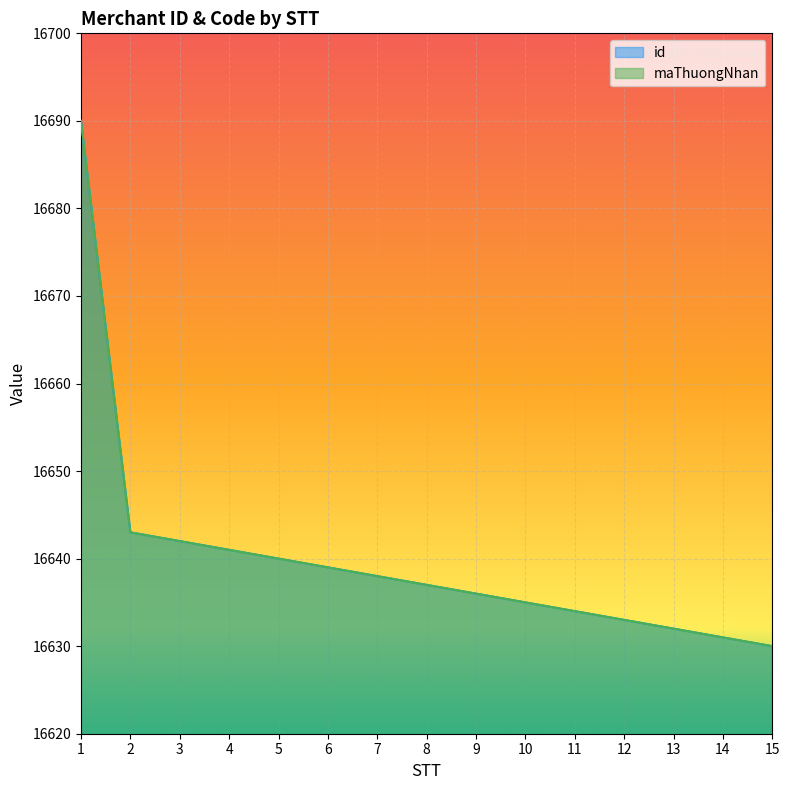

True or false: maThuongNhan and id cross at least once.

False